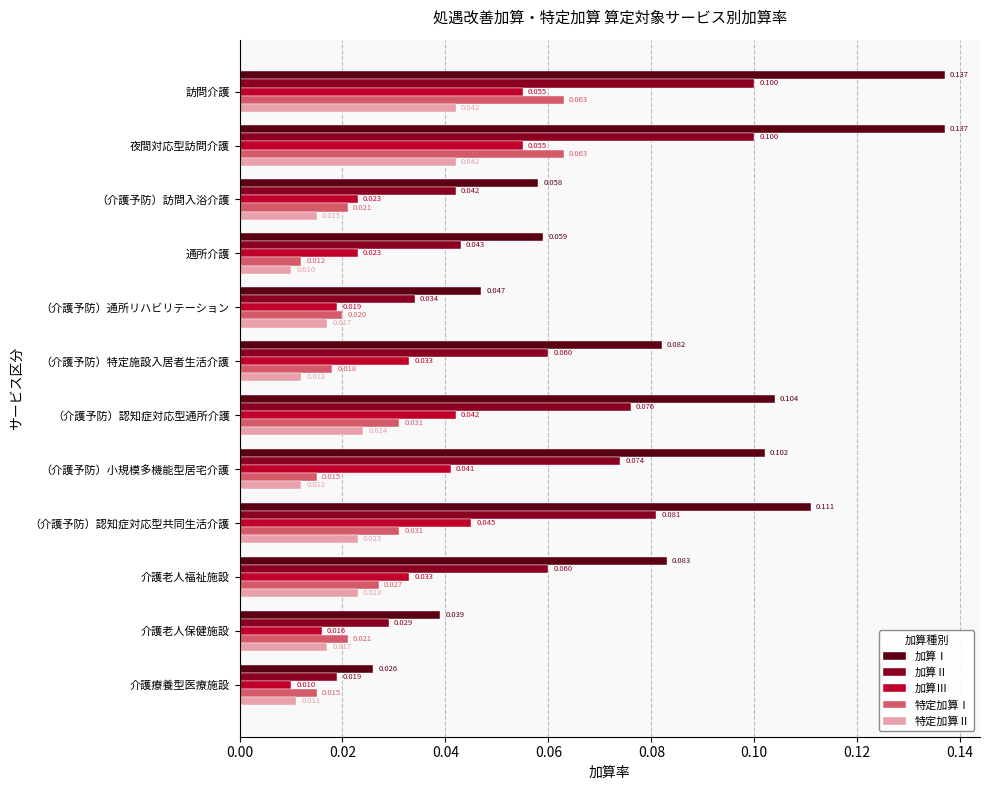

At （介護予防）特定施設入居者生活介護, list the series in order from largest to smallest.

加算Ⅰ, 加算Ⅱ, 加算Ⅲ, 特定加算Ⅰ, 特定加算Ⅱ